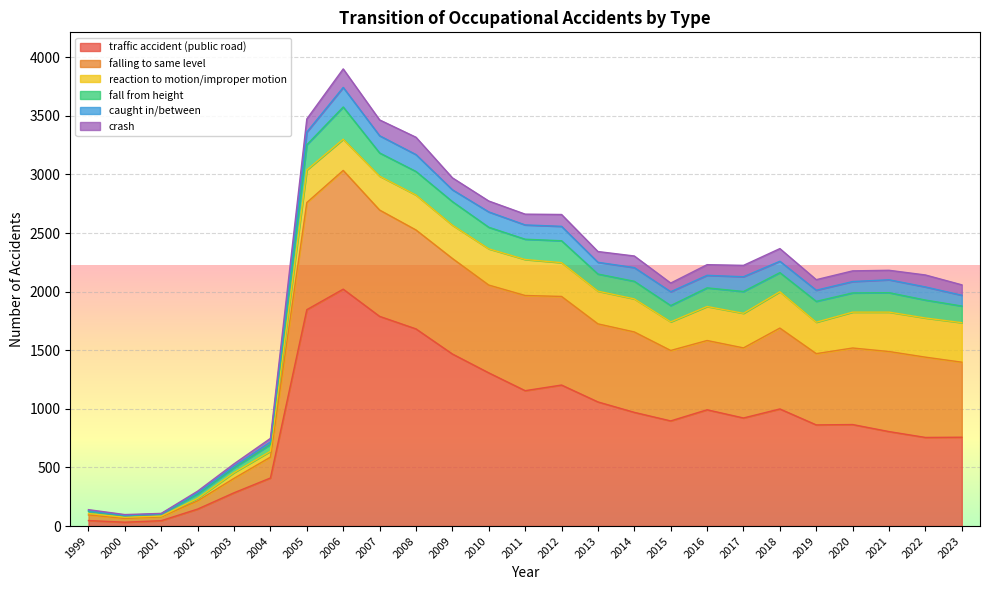

Count the number of categories in the chart.

25